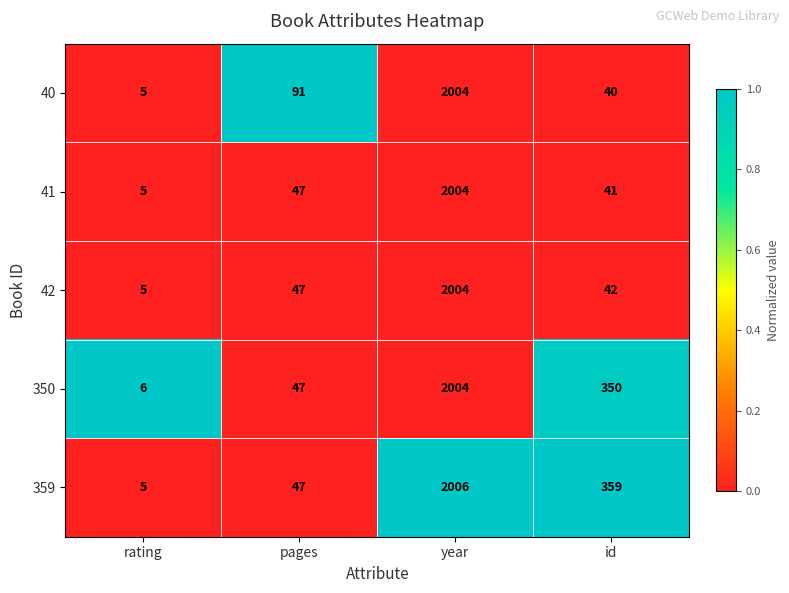

At which category is the sum across all series the highest?

year